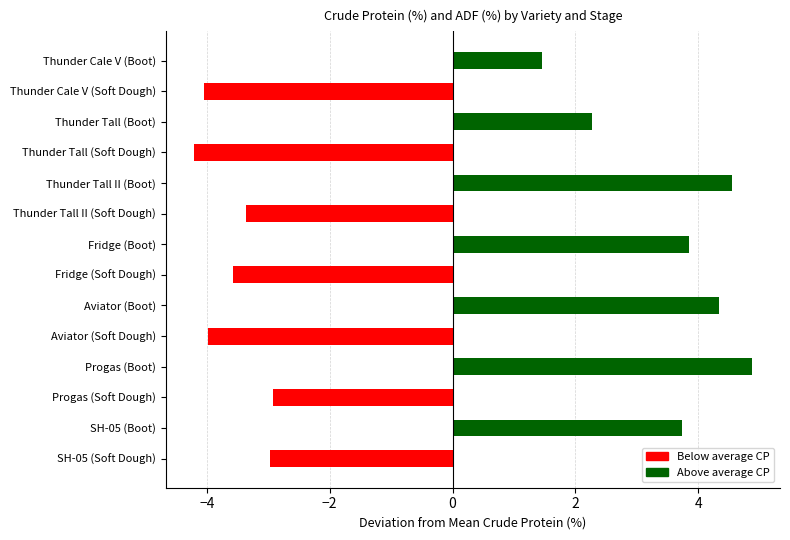

Reading bottom to top, extract all data points from this chart.

SH-05 (Soft Dough)=-3.0	SH-05 (Boot)=3.7	Progas (Soft Dough)=-2.9	Progas (Boot)=4.9	Aviator (Soft Dough)=-4.0	Aviator (Boot)=4.3	Fridge (Soft Dough)=-3.6	Fridge (Boot)=3.8	Thunder Tall II (Soft Dough)=-3.4	Thunder Tall II (Boot)=4.6	Thunder Tall (Soft Dough)=-4.2	Thunder Tall (Boot)=2.3	Thunder Cale V (Soft Dough)=-4.1	Thunder Cale V (Boot)=1.5